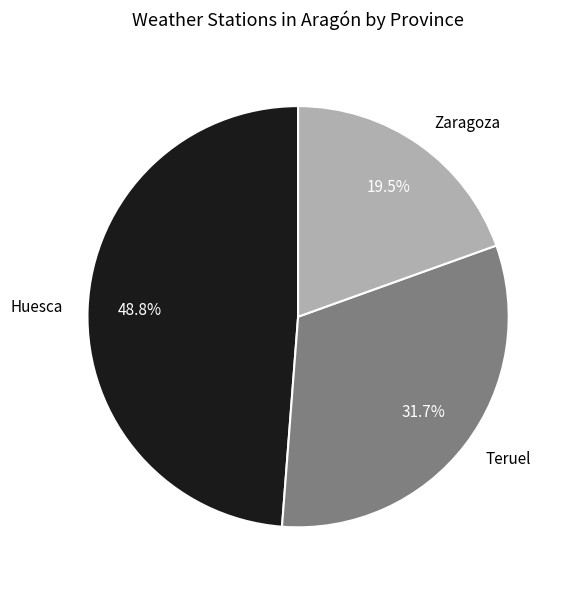

To the nearest percent, what is the difference between the largest and smallest slice percentages?

29%